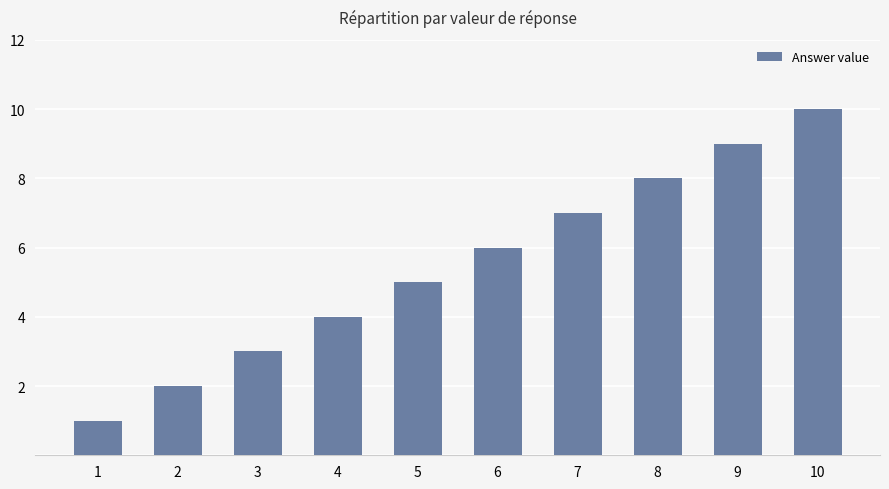

List the labels in order of value, smallest first.

1, 2, 3, 4, 5, 6, 7, 8, 9, 10